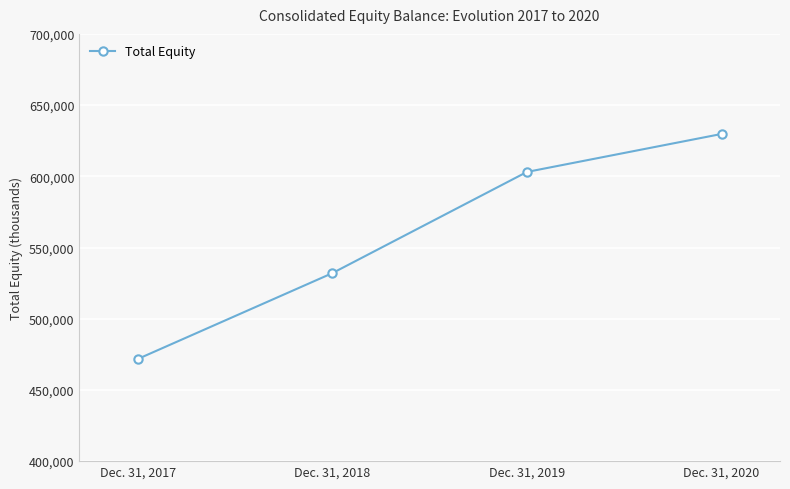

What is the approximate value at Dec. 31, 2019?

603066